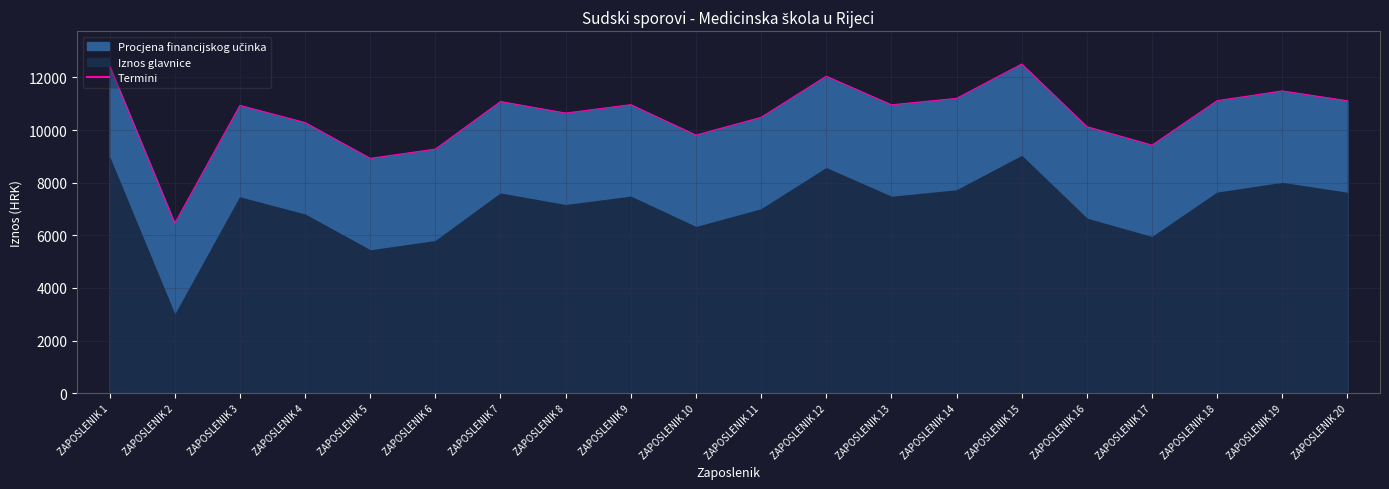

What is the change in value from ZAPOSLENIK 9 to ZAPOSLENIK 18?

+152.9